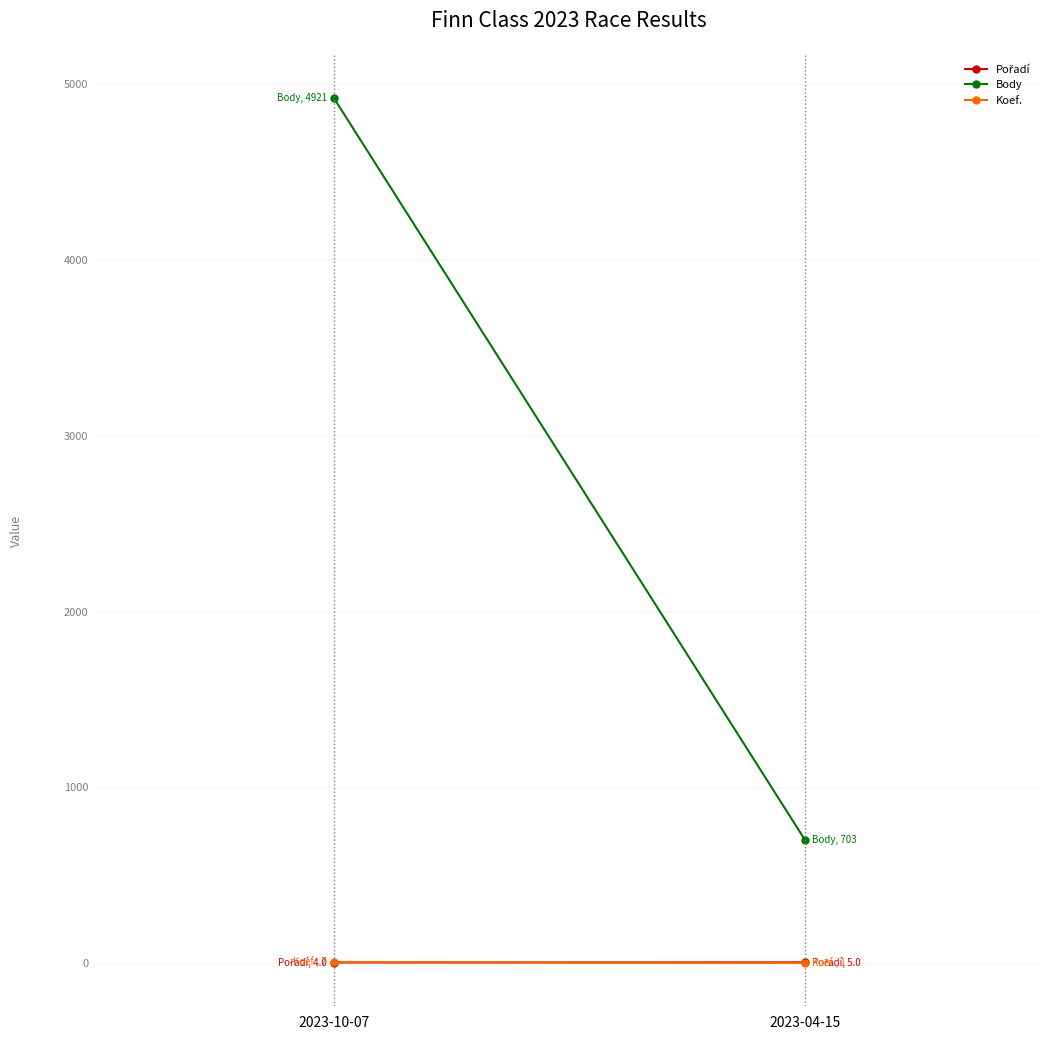

What is the sum of all Pořadí values?

9